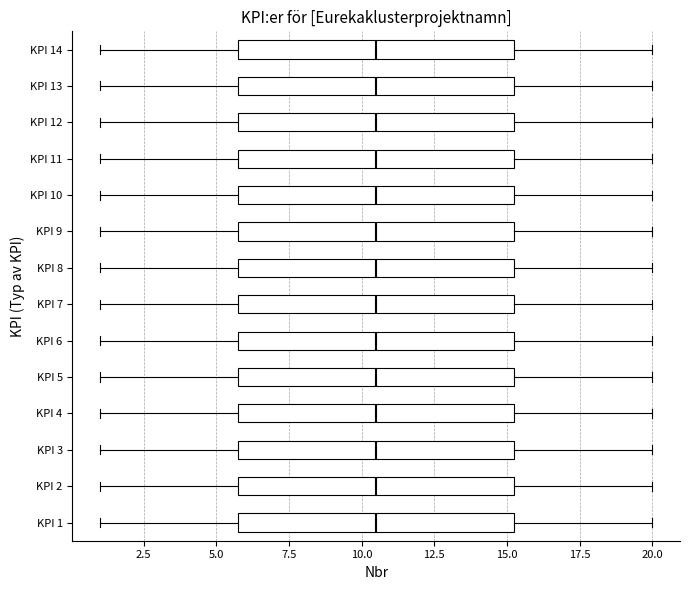

Reading bottom to top, read every box against the x-axis: the position of its median line, the range the box covers, and the ends of its whiskers. The values are not printed on the chart, so give them approximately, as read against the axis.

KPI 1: median 10.5, box 6.0 to 15.5, whiskers 1.0 to 20.0
KPI 2: median 10.5, box 6.0 to 15.5, whiskers 1.0 to 20.0
KPI 3: median 10.5, box 6.0 to 15.5, whiskers 1.0 to 20.0
KPI 4: median 10.5, box 6.0 to 15.5, whiskers 1.0 to 20.0
KPI 5: median 10.5, box 6.0 to 15.5, whiskers 1.0 to 20.0
KPI 6: median 10.5, box 6.0 to 15.5, whiskers 1.0 to 20.0
KPI 7: median 10.5, box 6.0 to 15.5, whiskers 1.0 to 20.0
KPI 8: median 10.5, box 6.0 to 15.5, whiskers 1.0 to 20.0
KPI 9: median 10.5, box 6.0 to 15.5, whiskers 1.0 to 20.0
KPI 10: median 10.5, box 6.0 to 15.5, whiskers 1.0 to 20.0
KPI 11: median 10.5, box 6.0 to 15.5, whiskers 1.0 to 20.0
KPI 12: median 10.5, box 6.0 to 15.5, whiskers 1.0 to 20.0
KPI 13: median 10.5, box 6.0 to 15.5, whiskers 1.0 to 20.0
KPI 14: median 10.5, box 6.0 to 15.5, whiskers 1.0 to 20.0